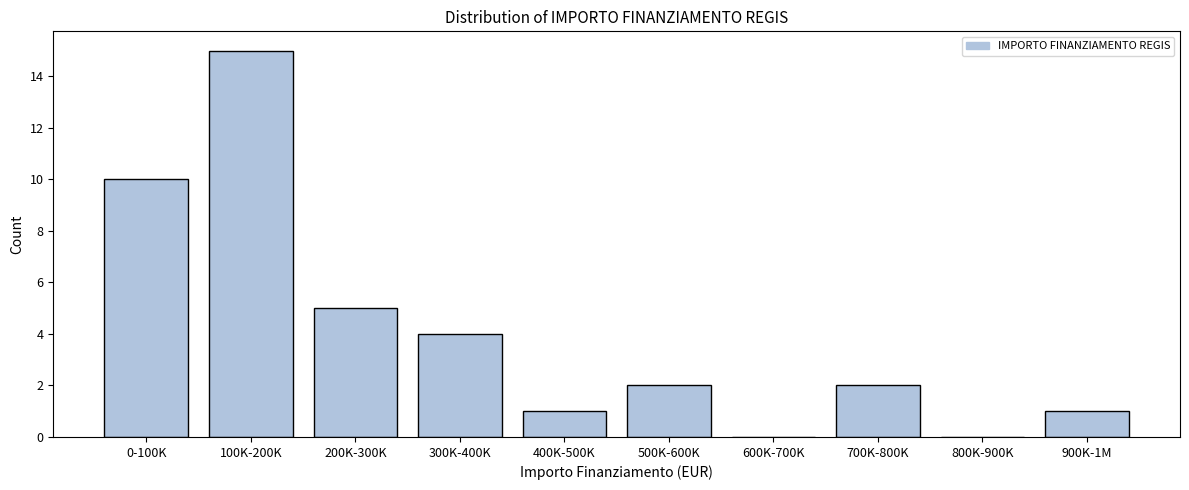

Reading left to right, list all the values displayed in this chart.

0-100K=10	100K-200K=15	200K-300K=5	300K-400K=4	400K-500K=1	500K-600K=2	600K-700K=0	700K-800K=2	800K-900K=0	900K-1M=1